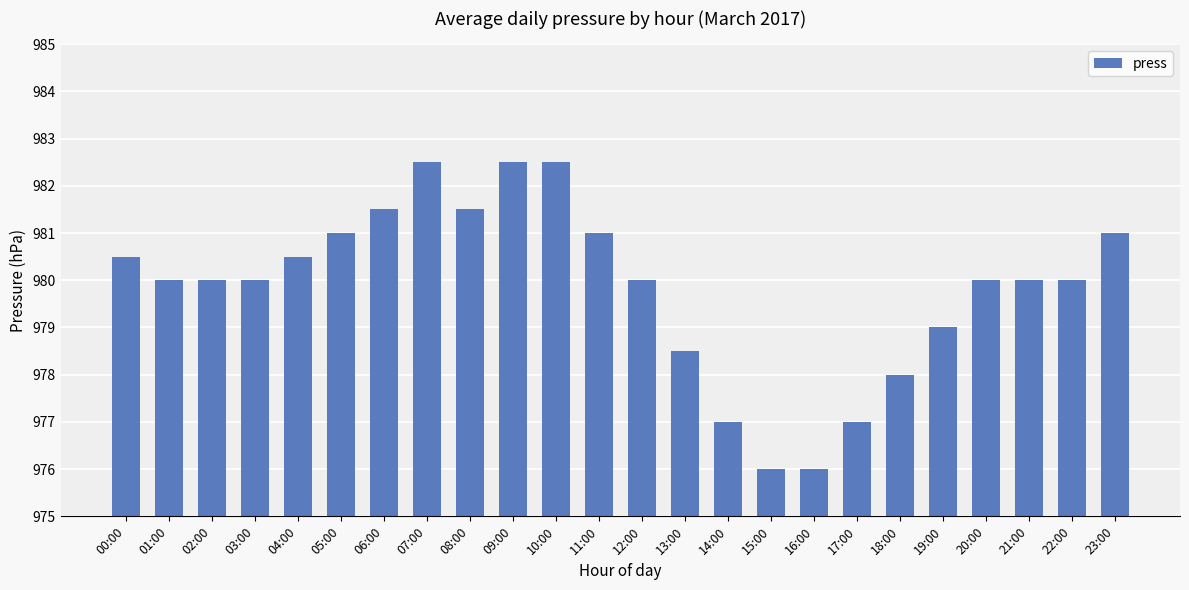

Between 19:00 and 12:00, which is larger?

12:00